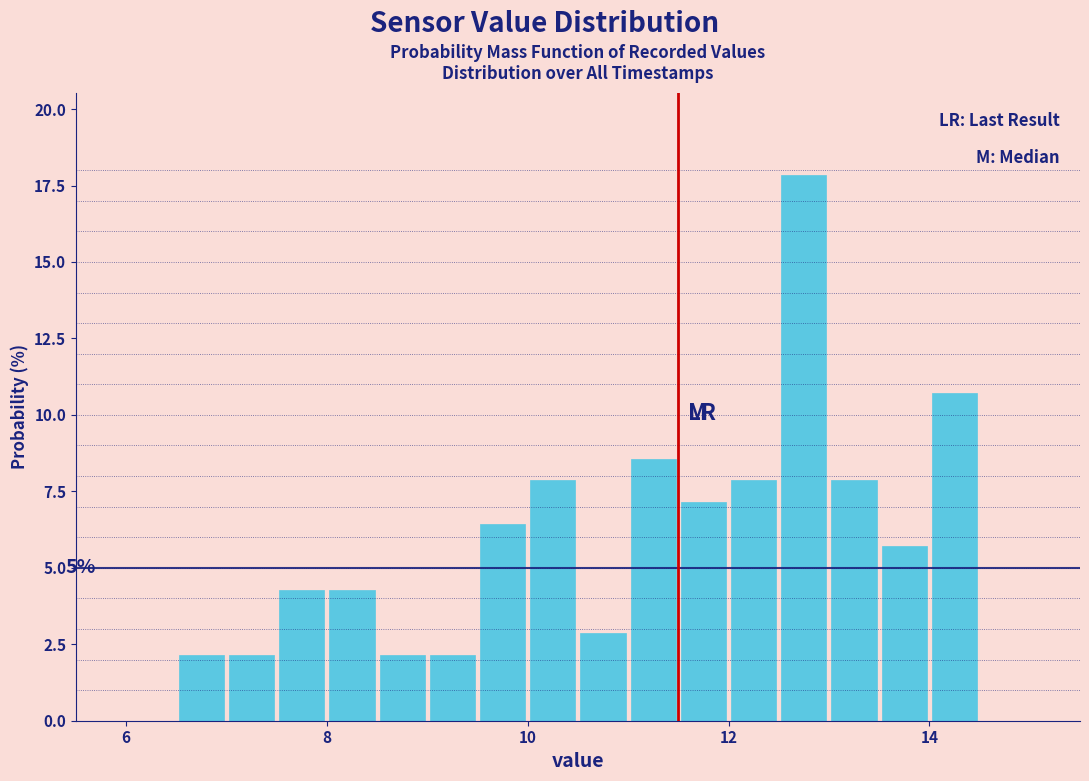

Read against the x-axis, roughly where is the centre of the tallest bar?

12.8